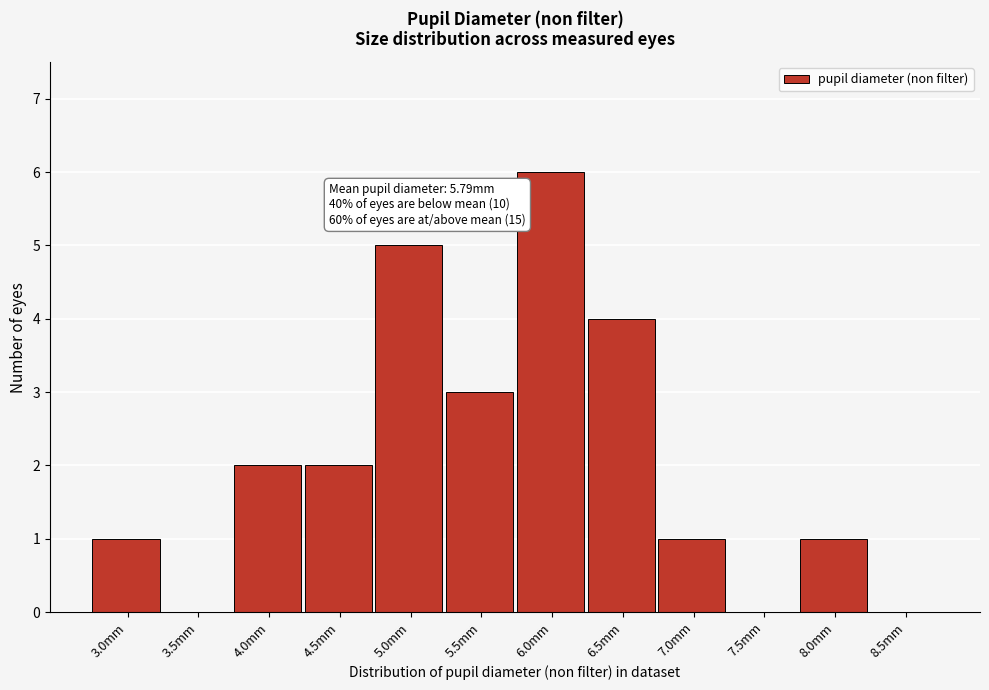

Reading right to left, extract all data points from this chart.

8.5mm=0	8.0mm=1	7.5mm=0	7.0mm=1	6.5mm=4	6.0mm=6	5.5mm=3	5.0mm=5	4.5mm=2	4.0mm=2	3.5mm=0	3.0mm=1